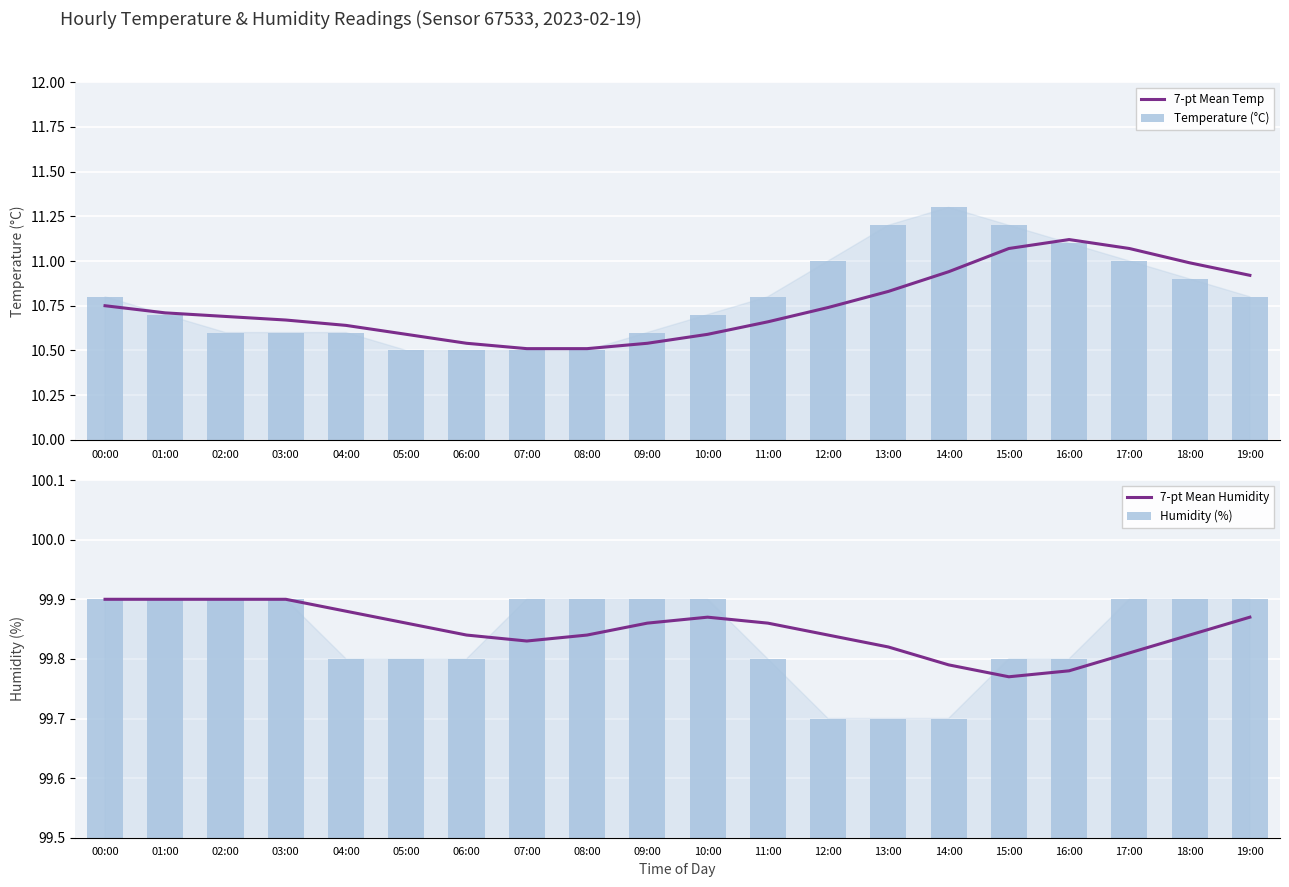

What is the highest value of the Temperature (°C) series?

11.3